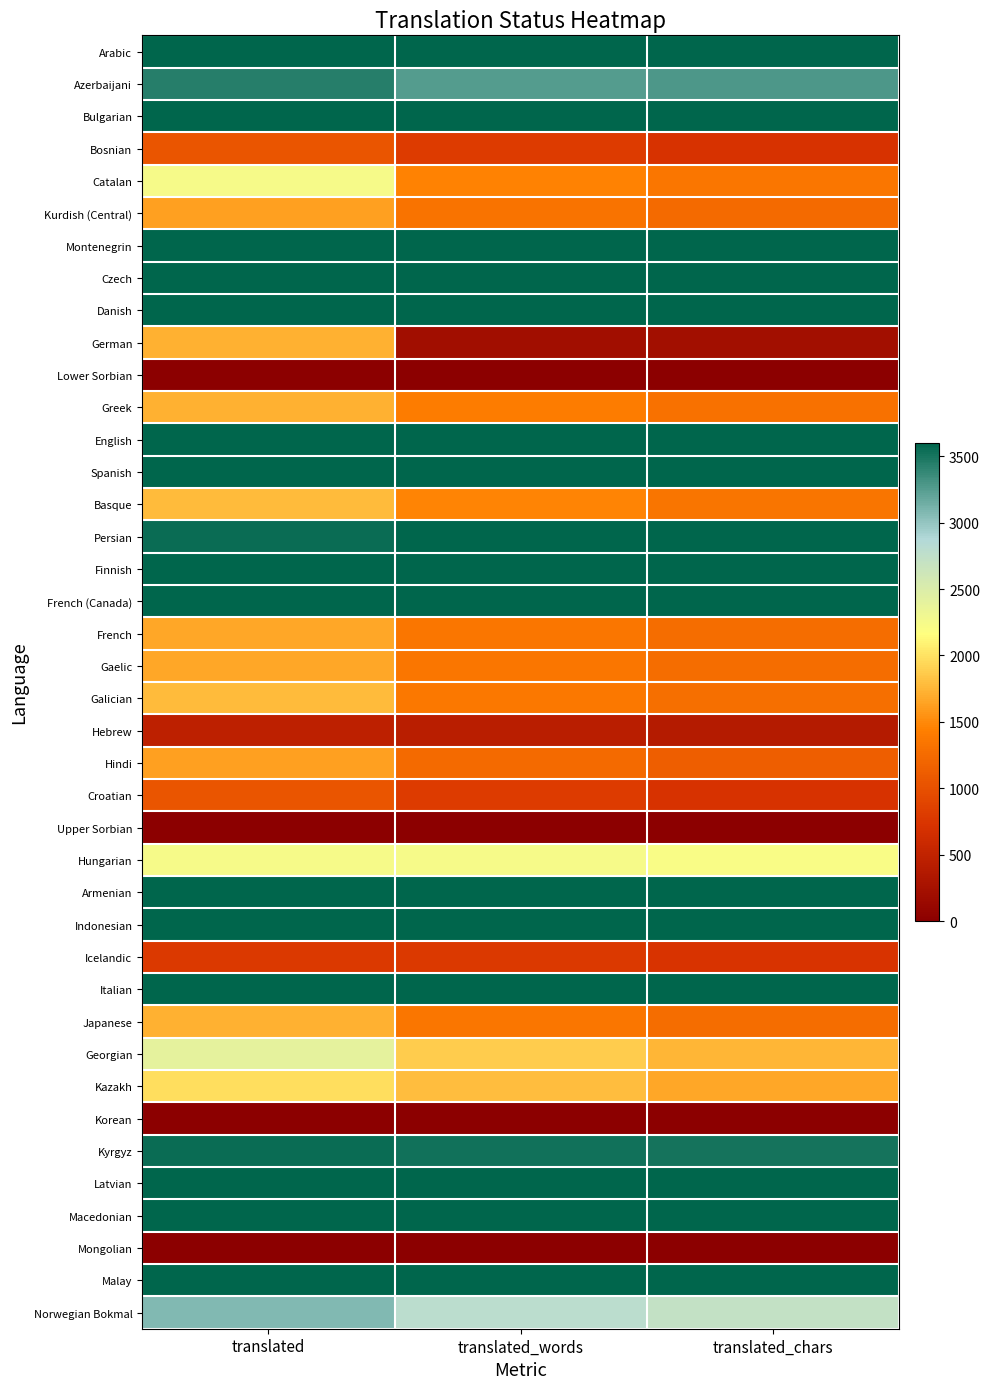

Which category has the highest value across all series?

translated